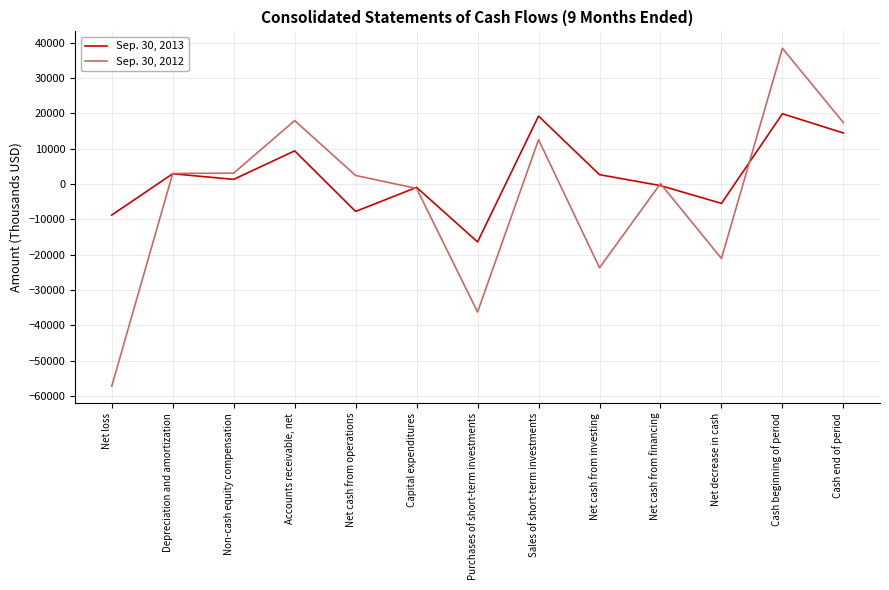

What is the smallest value displayed?

-57195